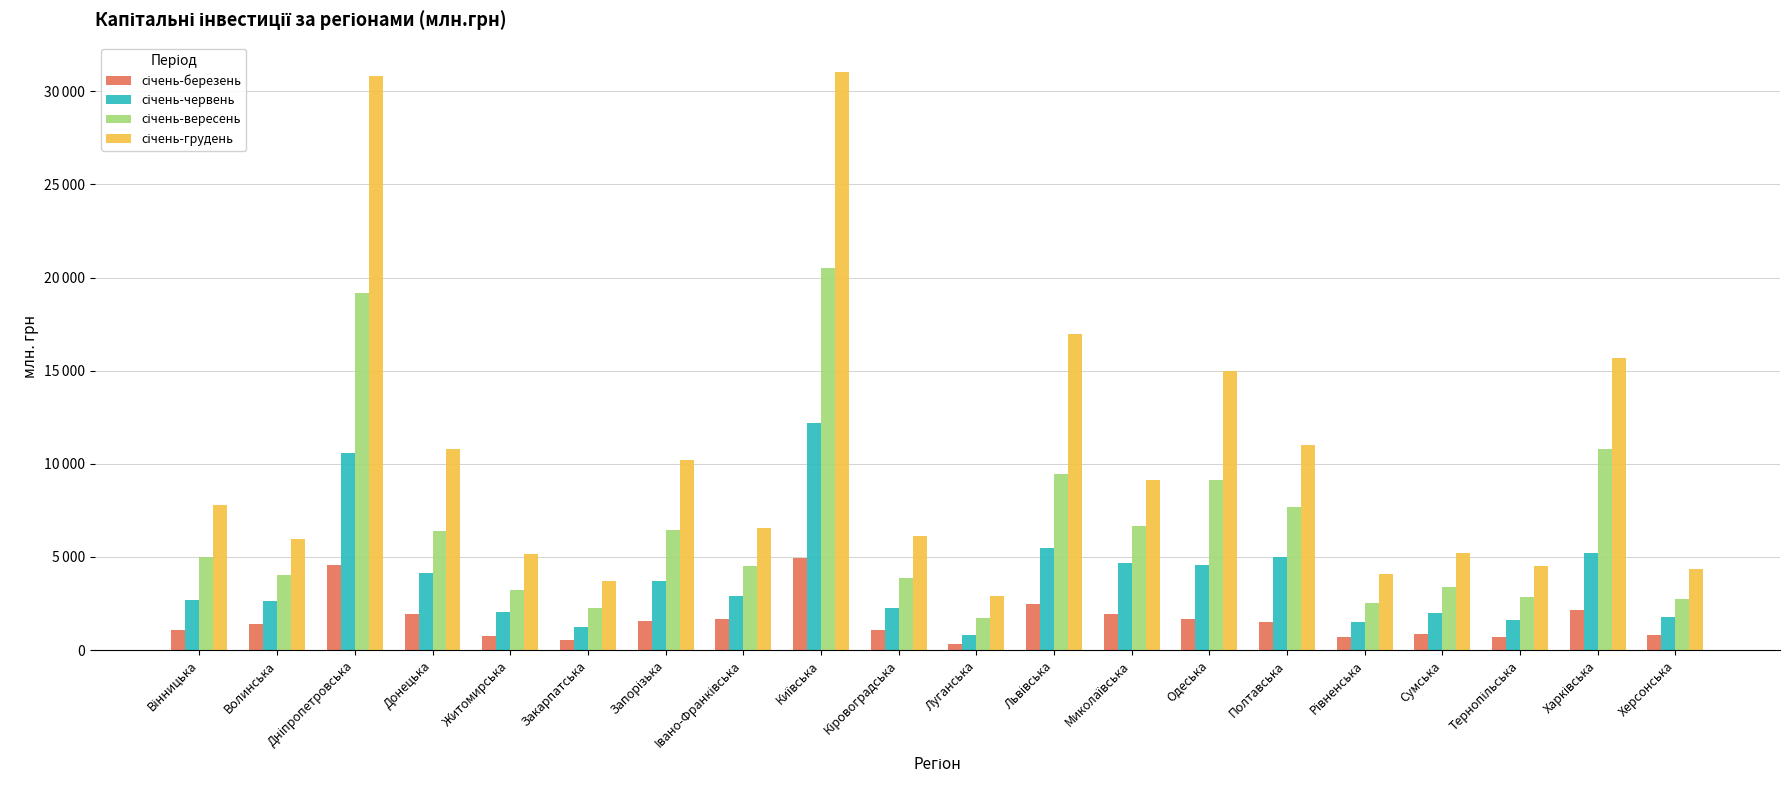

Which category has the lowest value in the січень-березень series?

Луганська